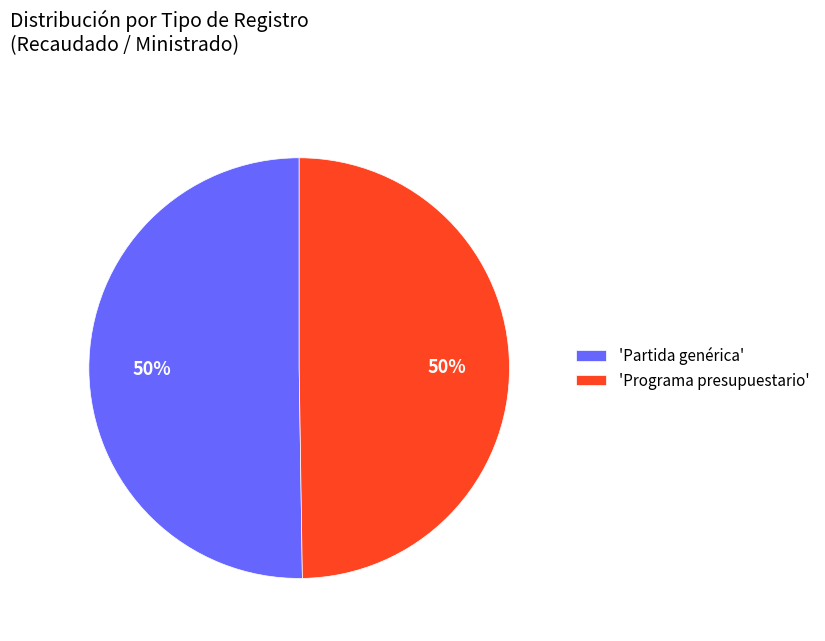

To the nearest percent, what is the combined percentage of 'Partida genérica' and 'Programa presupuestario'?

100%